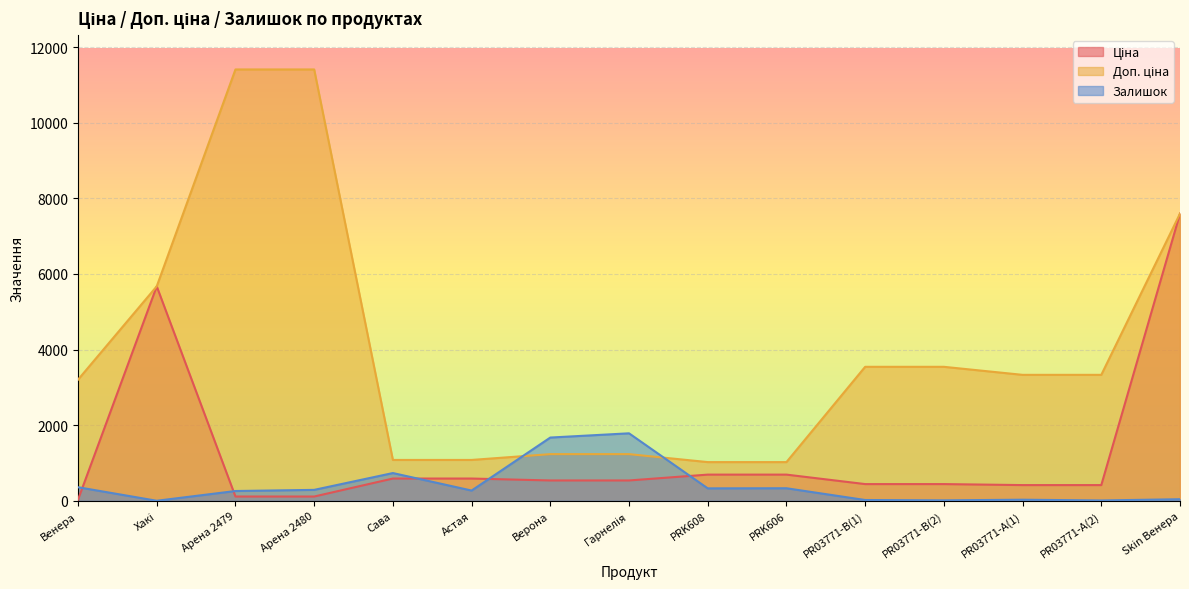

Between which two adjacent categories do Залишок and Ціна first intersect?

Венера and Хакі